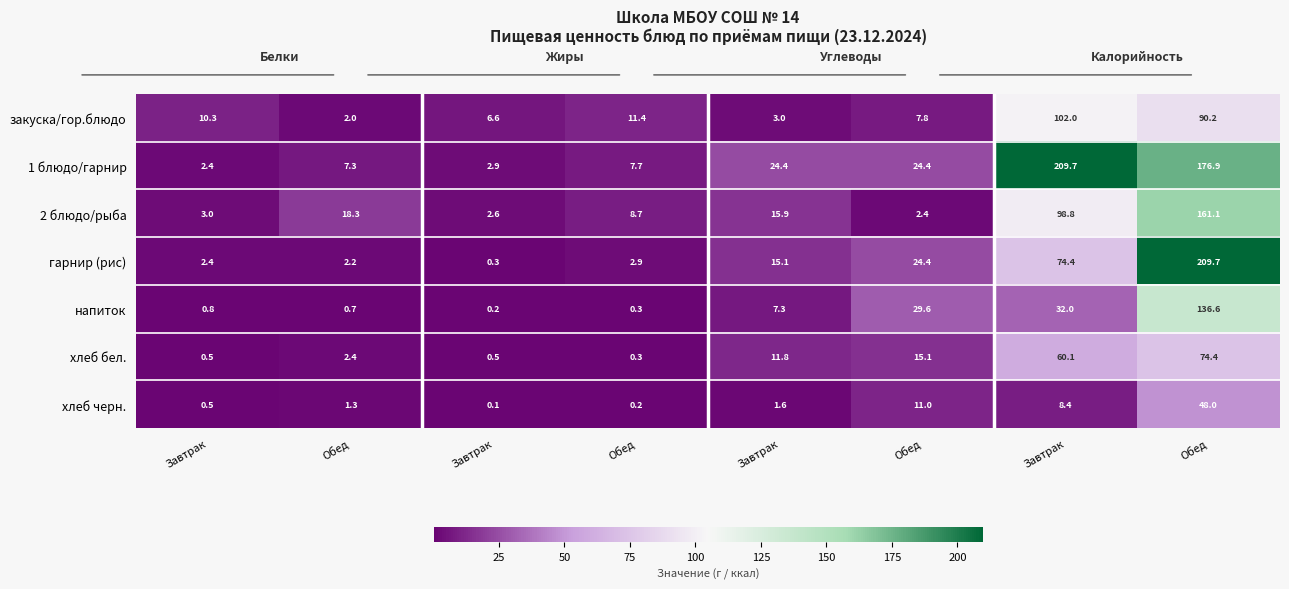

Which series has the widest spread of values?

гарнир (рис)